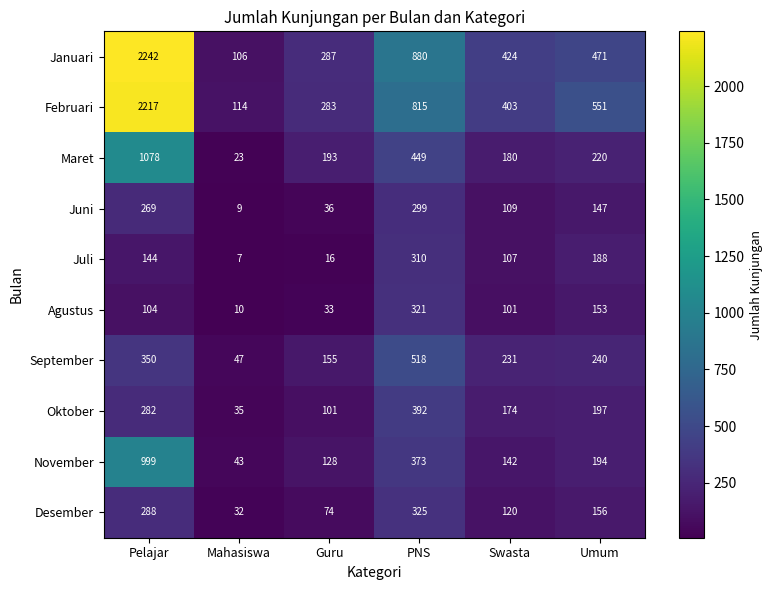

Which series has the widest spread of values?

Januari